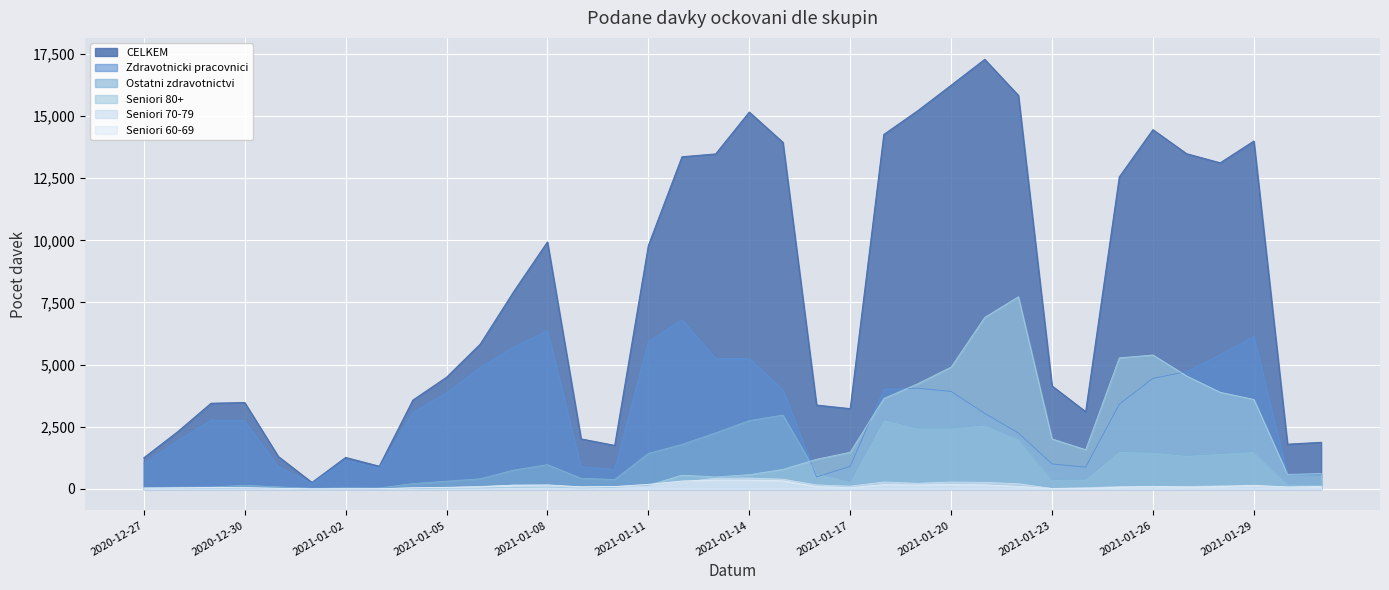

What value does the Seniori 80+ series have at 2021-01-10?

64